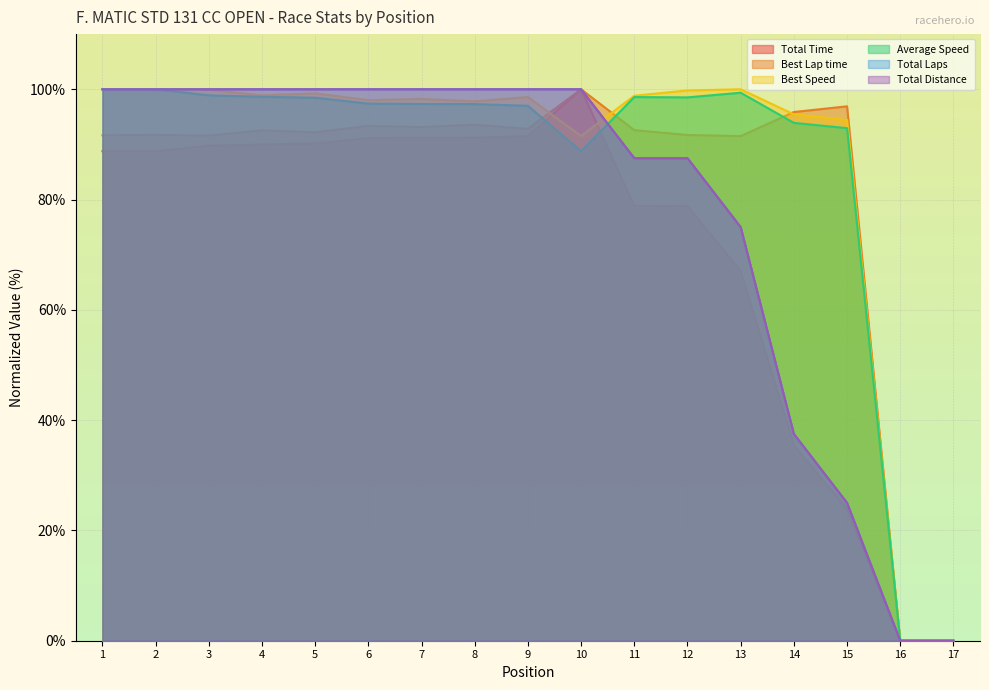

How many positive values does the Total Distance series have?

15